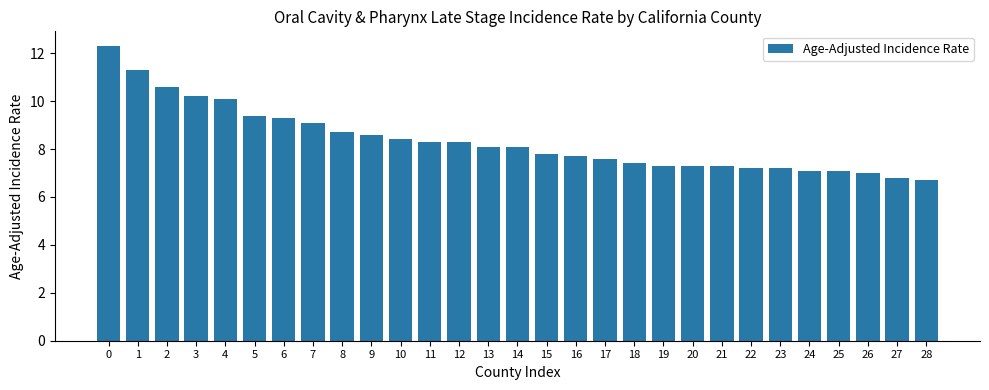

Is it true that the value at 25 is 12.5?

False